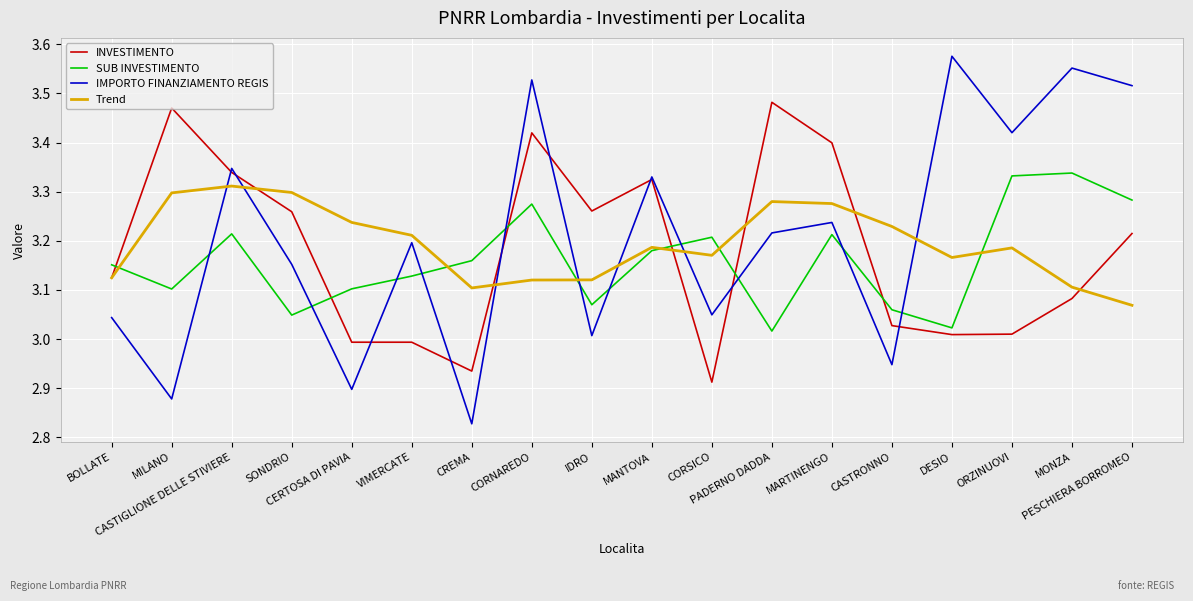

In INVESTIMENTO, how many points are lower than both neighbors (excluding endpoints)?

4